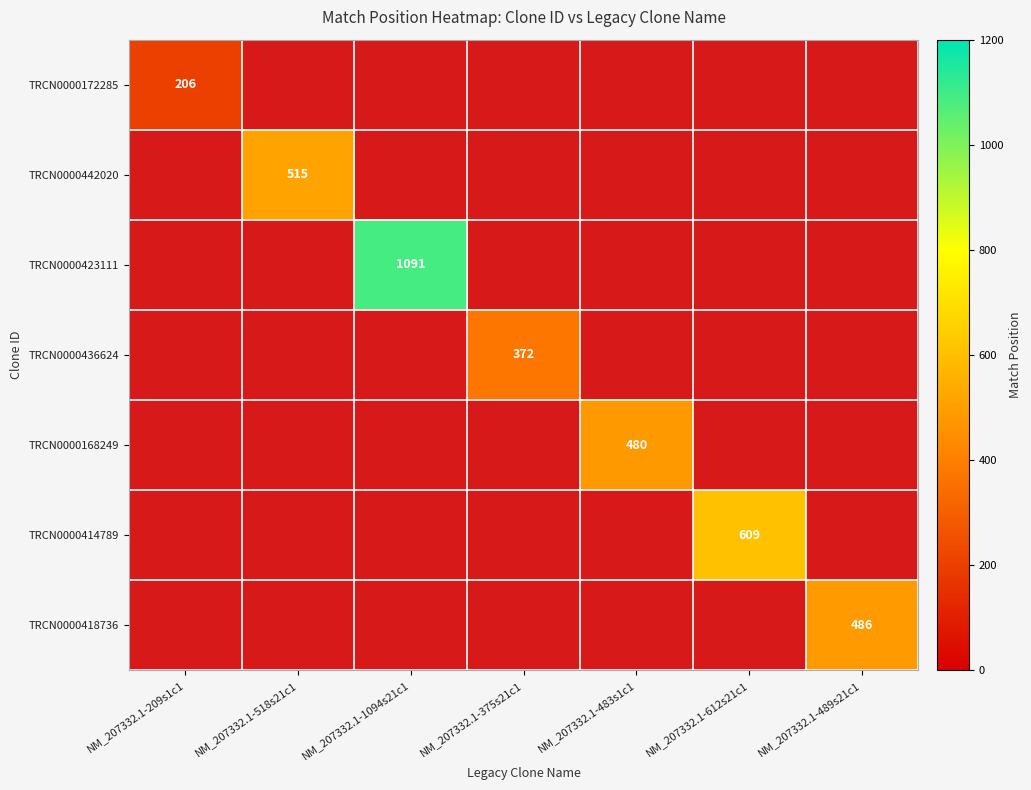

Between NM_207332.1-209s1c1 and NM_207332.1-518s21c1, which is larger?

NM_207332.1-518s21c1